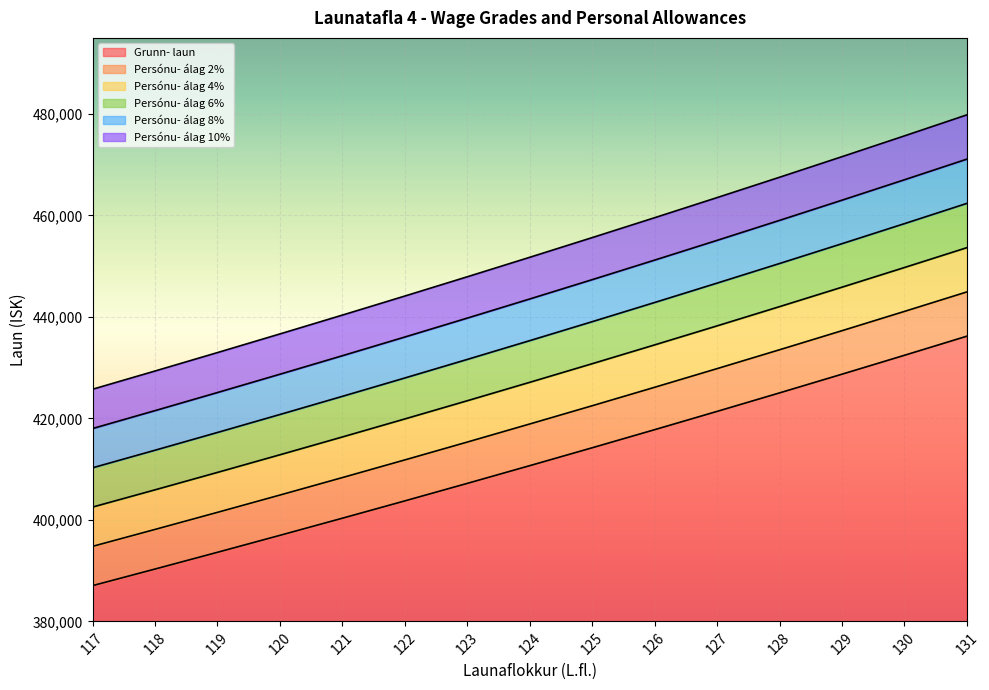

Between 123 and 124, which series saw the biggest shift?

Persónu- álag 10%